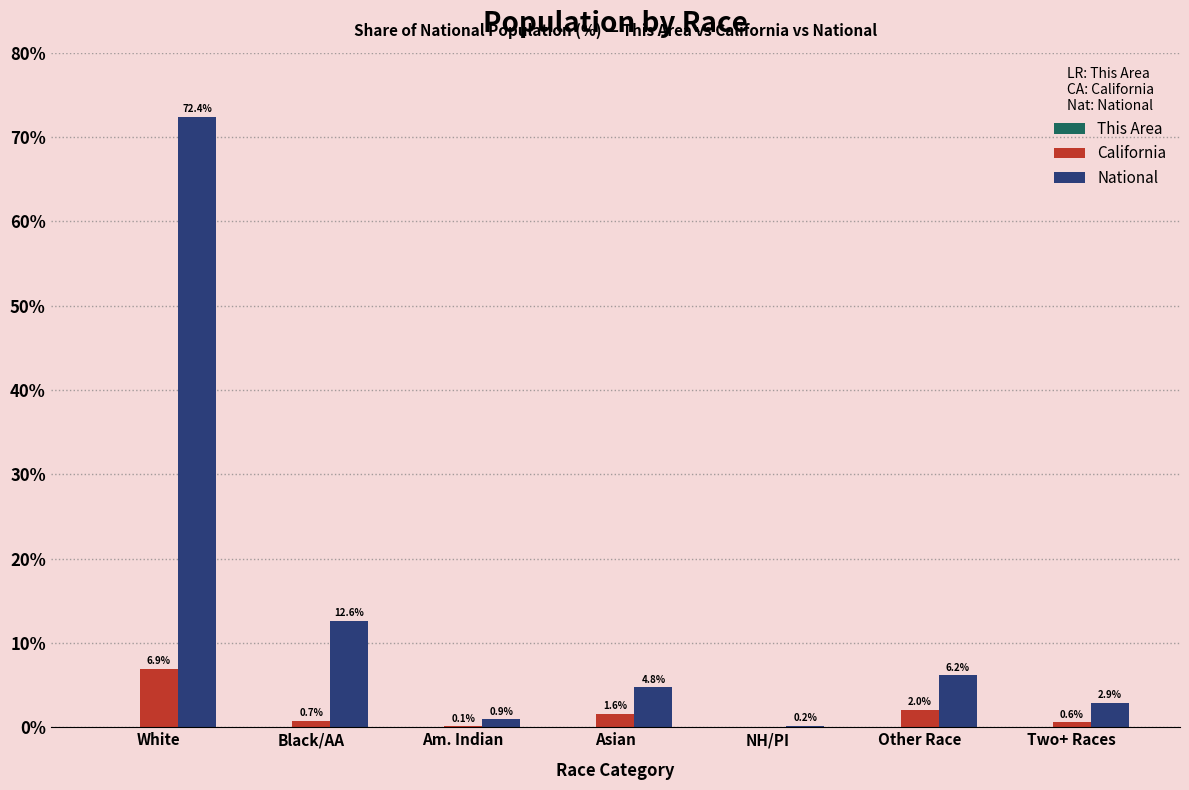

Is it true that National equals 72.4 at White?

True